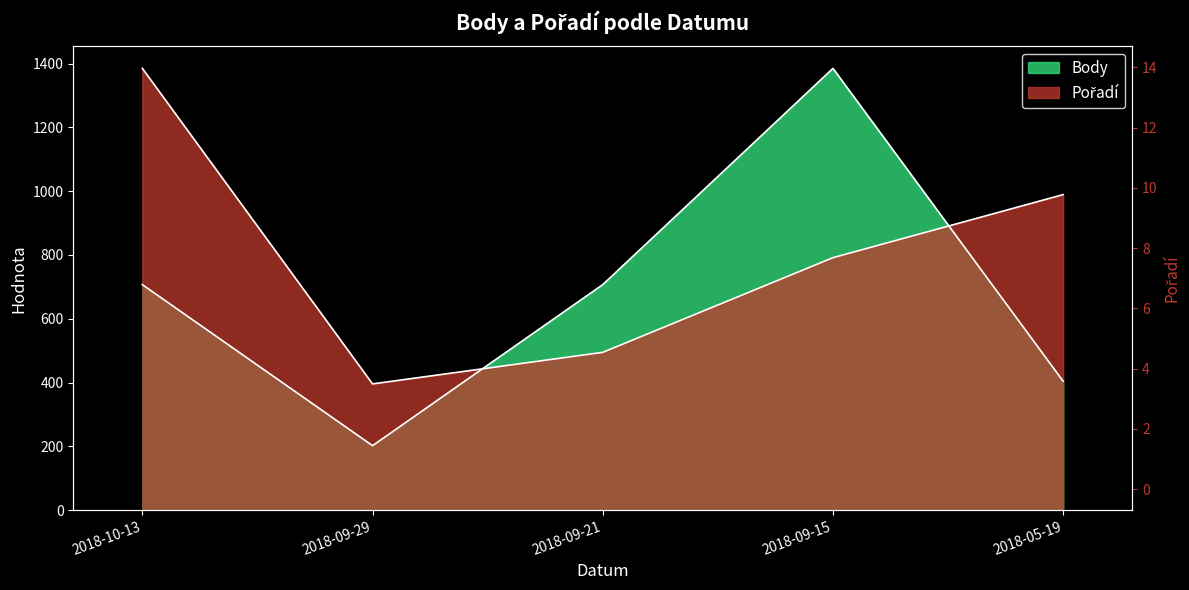

What are all the series names shown in the legend?

Body, Pořadí